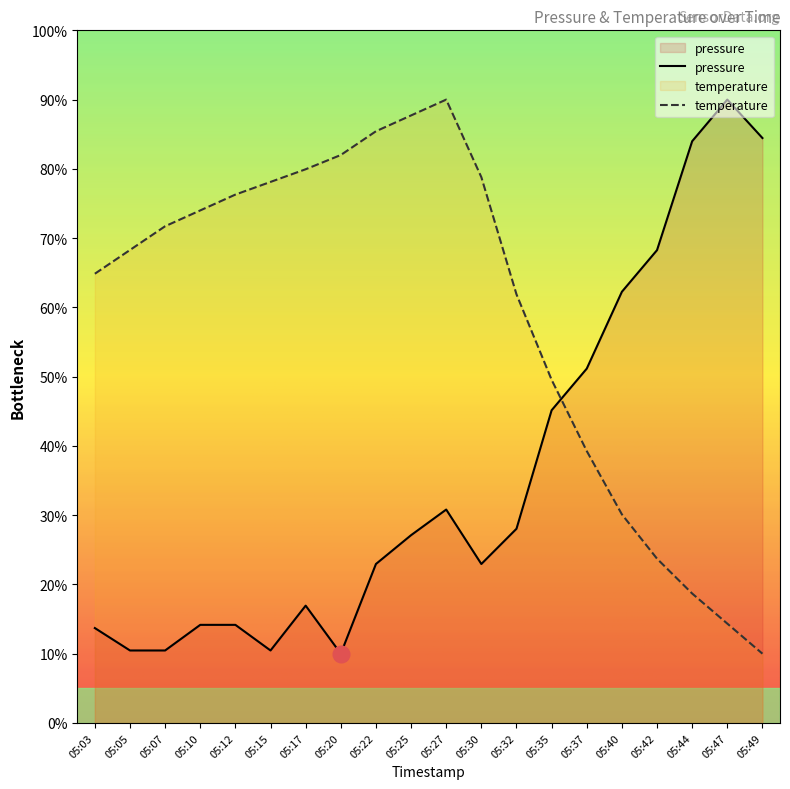

What is the value of the temperature point at the 6th from the left?

78.1